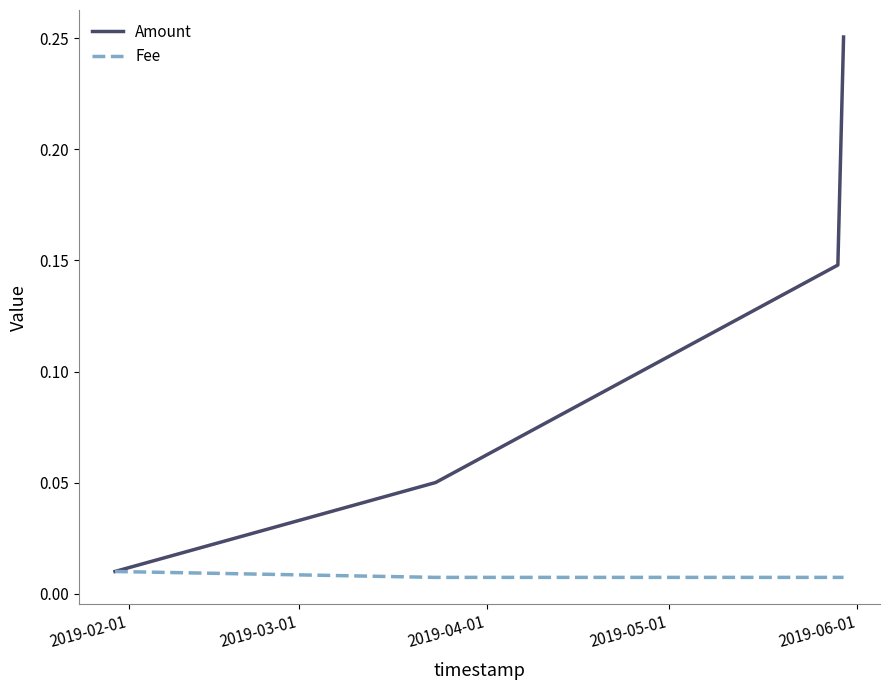

Which series has the largest range (max minus min)?

Amount